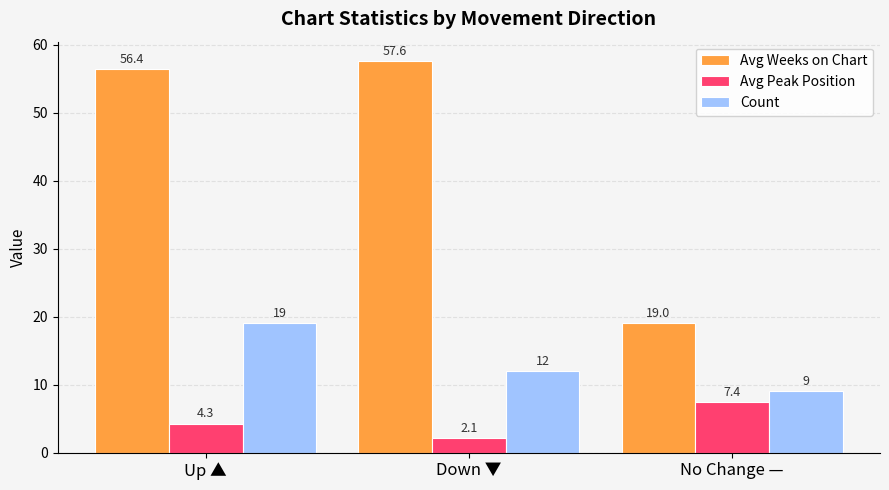

Is it true that Avg Peak Position equals 1.5 at No Change —?

False